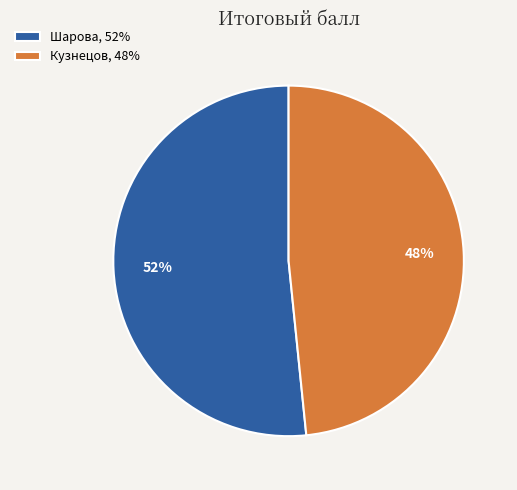

Approximately how many times larger is the value at Шарова, 52% compared to Кузнецов, 48%?

1.1